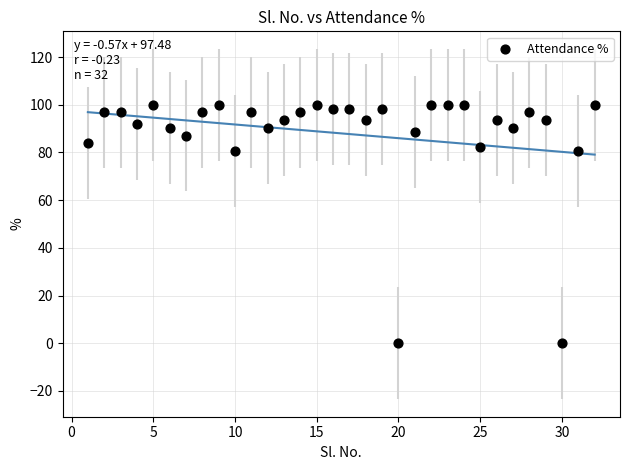

What is the range of Y values (max minus min)?

100.0